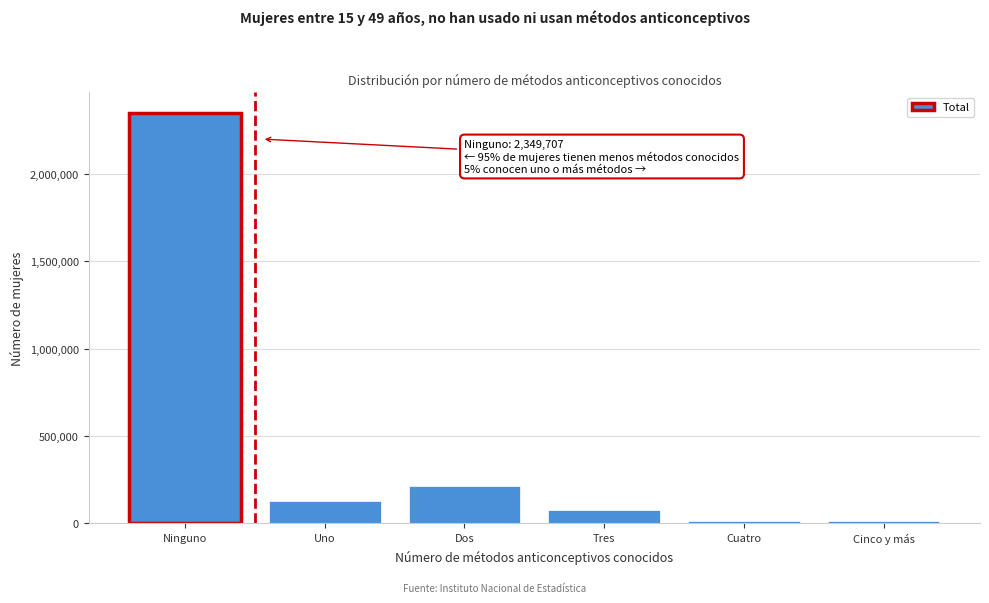

What is the label of the 6th bar from the left?

Cinco y más